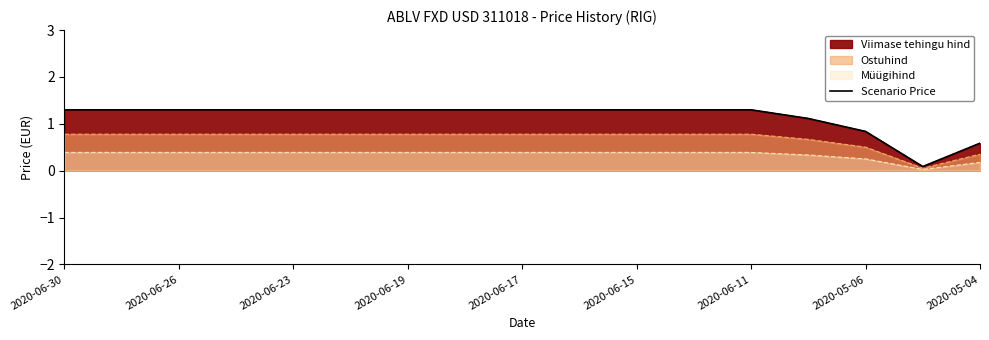

What is the difference between the second highest and second lowest values?

0.7